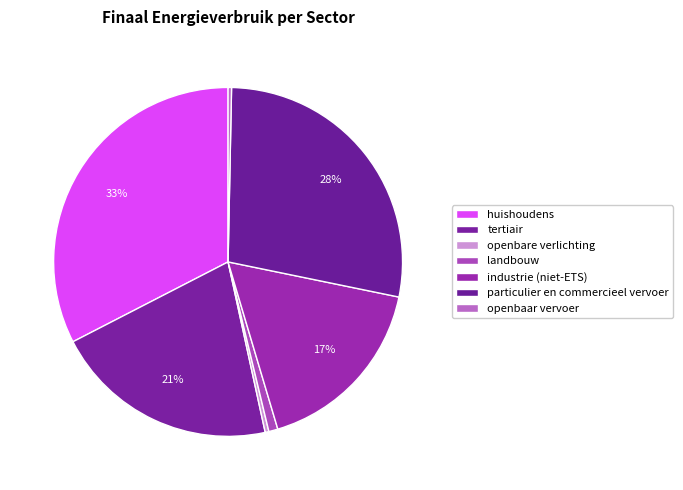

True or false: openbare verlichting accounts for 1% of the total.

False